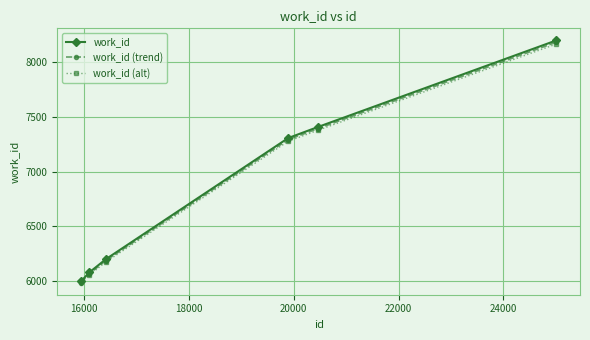

What are all the series names shown in the legend?

work_id, work_id (trend), work_id (alt)